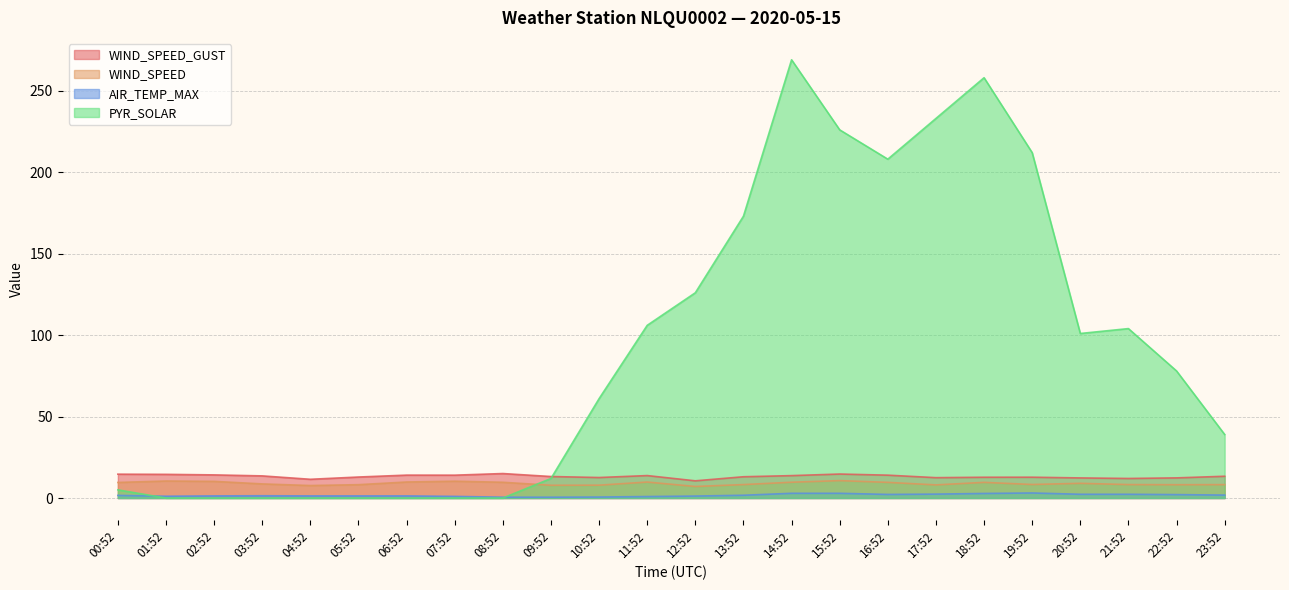

Does the chart have visible grid lines?

Yes